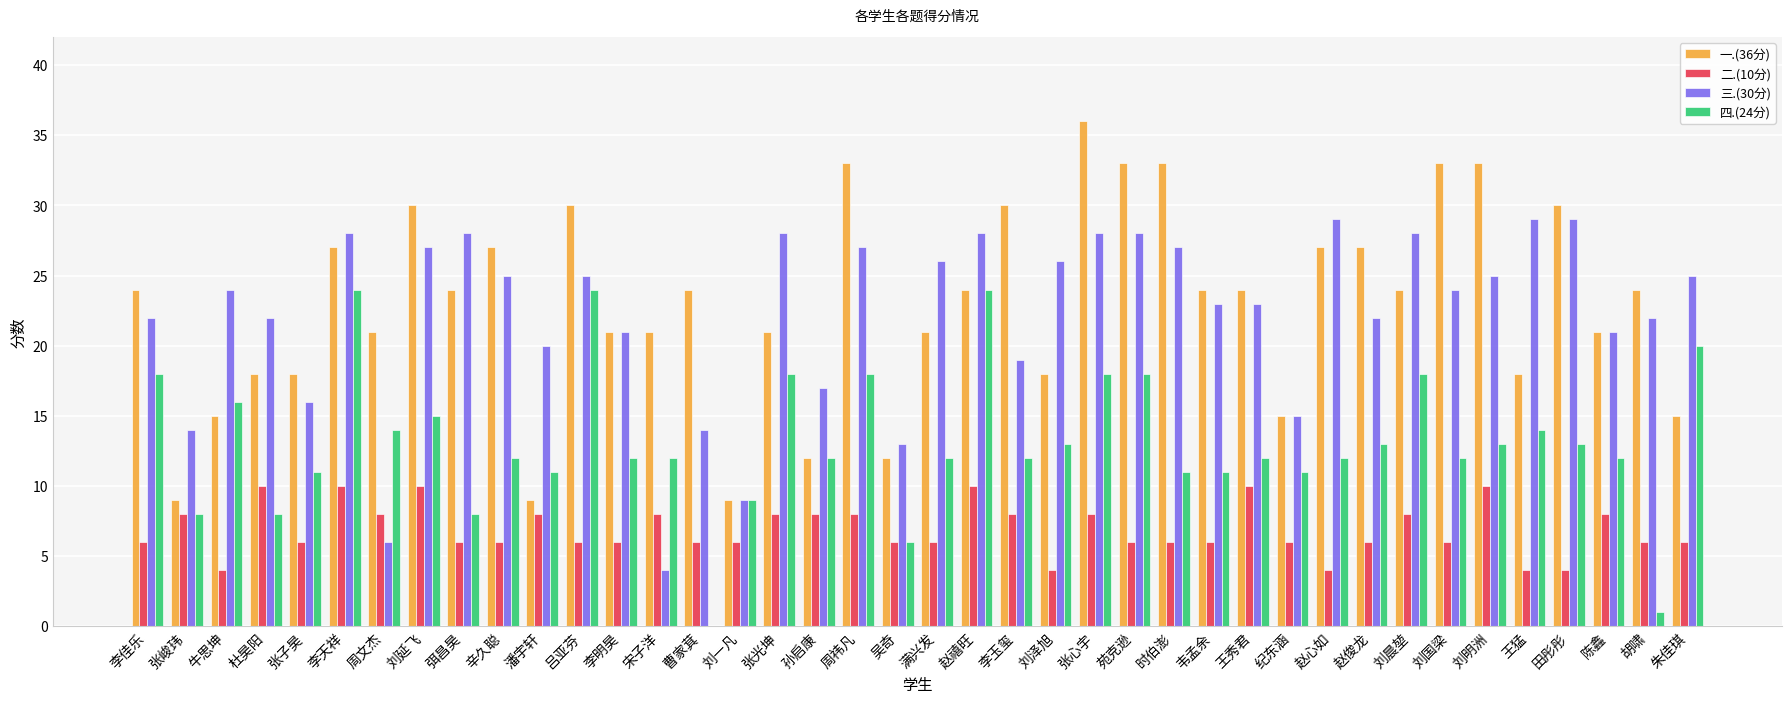

What is the sum of all 一.(36分) values?

915